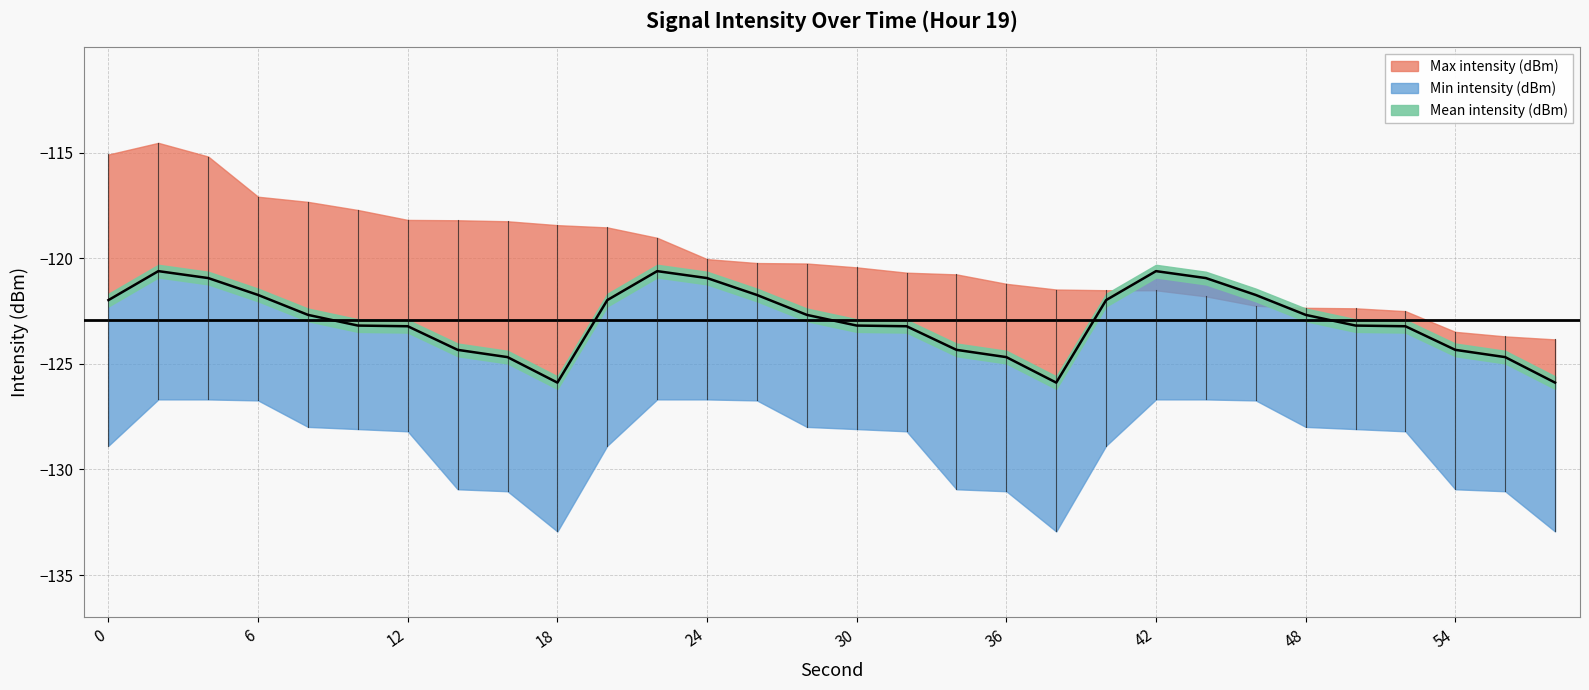

The Mean intensity (dBm) series shows -123.2 at 52. True or false?

True